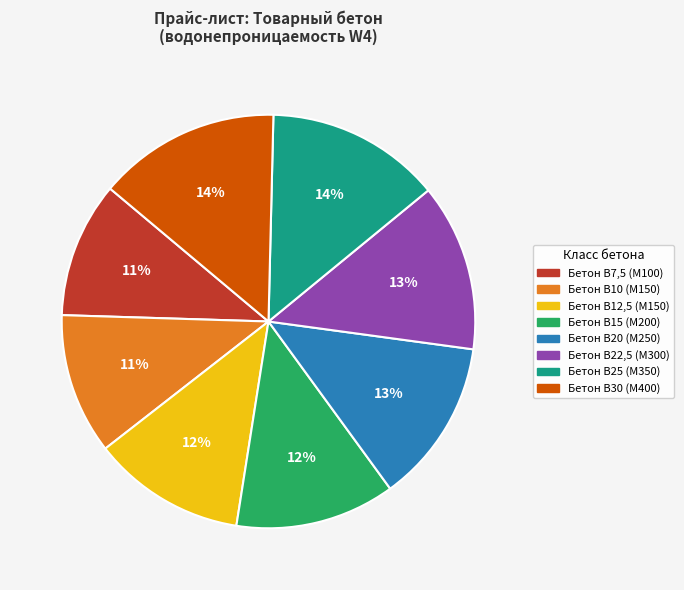

To the nearest percent, what is the combined percentage of Бетон B30 (M400) and Бетон B20 (M250)?

27%